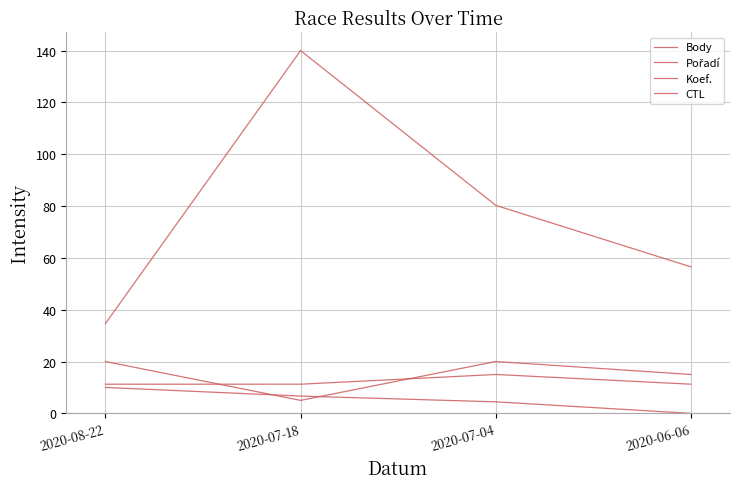

How many lines are shown in the chart?

4